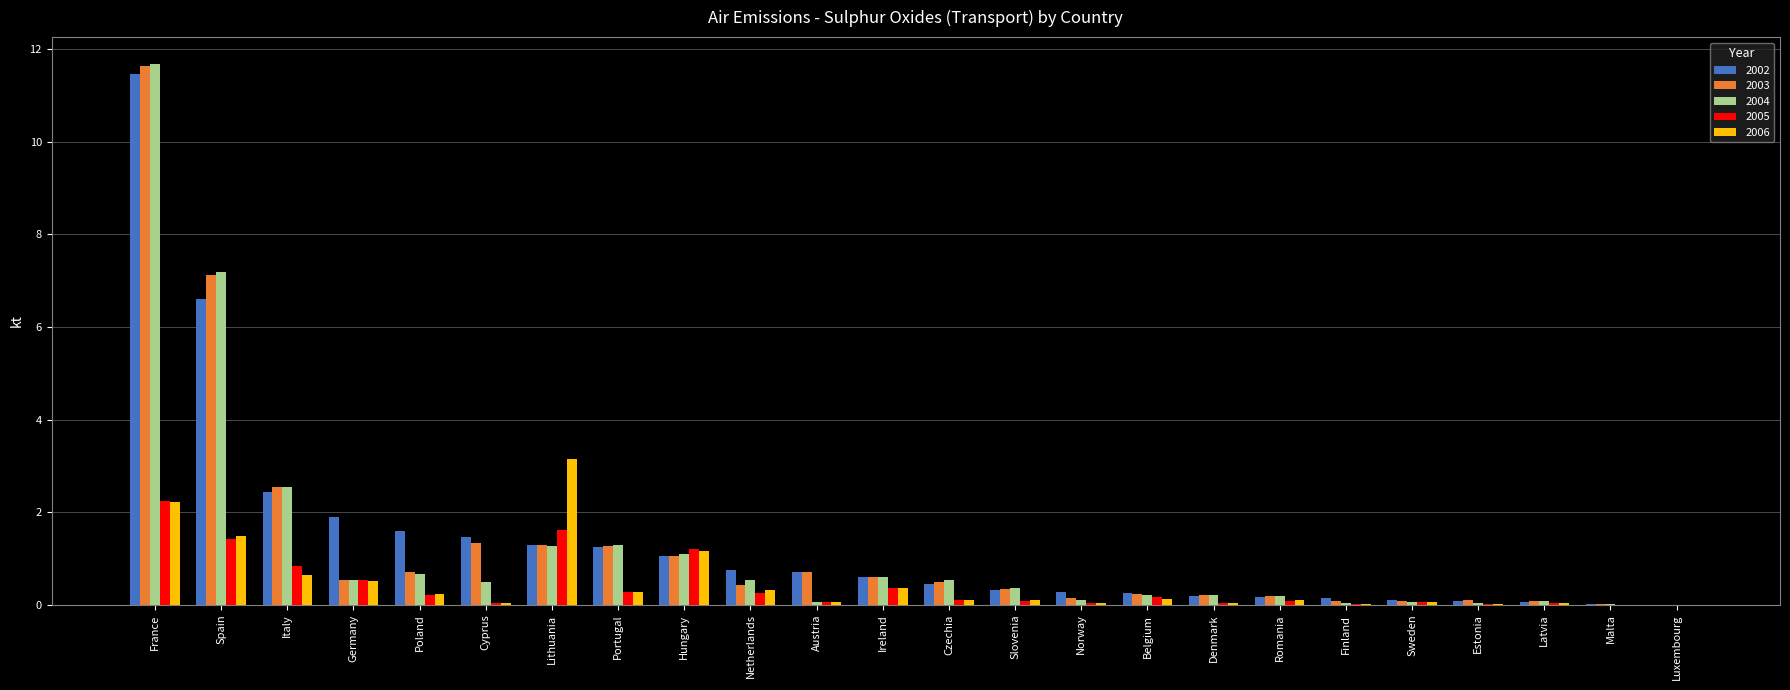

What is the highest value of the 2006 series?

3.1